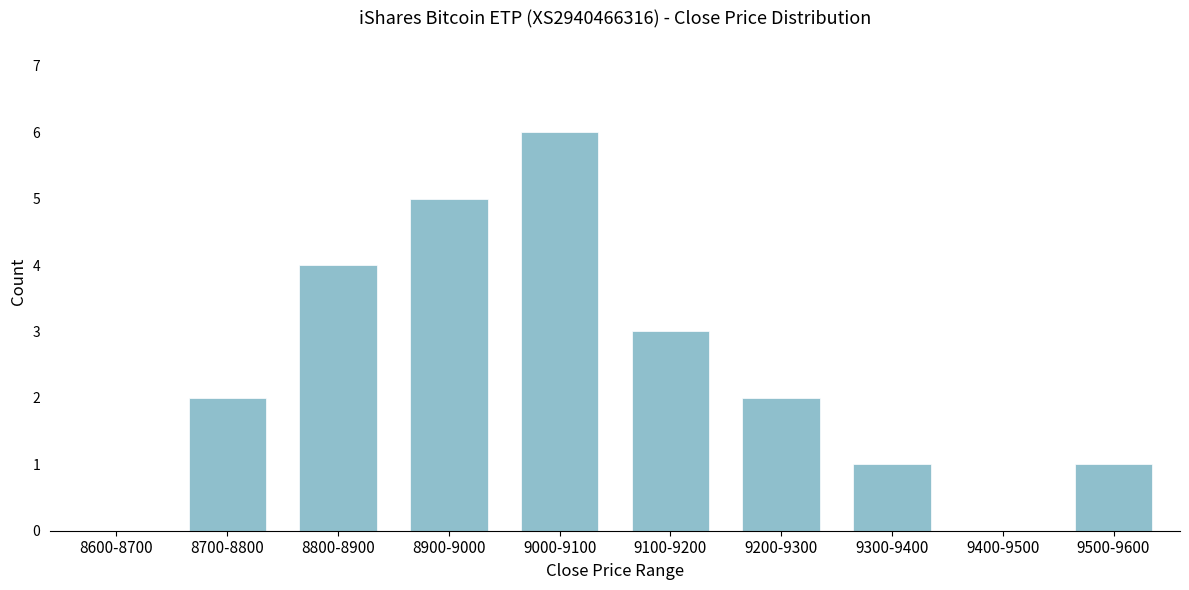

Reading right to left, list all the values displayed in this chart.

9500-9600=1	9400-9500=0	9300-9400=1	9200-9300=2	9100-9200=3	9000-9100=6	8900-9000=5	8800-8900=4	8700-8800=2	8600-8700=0